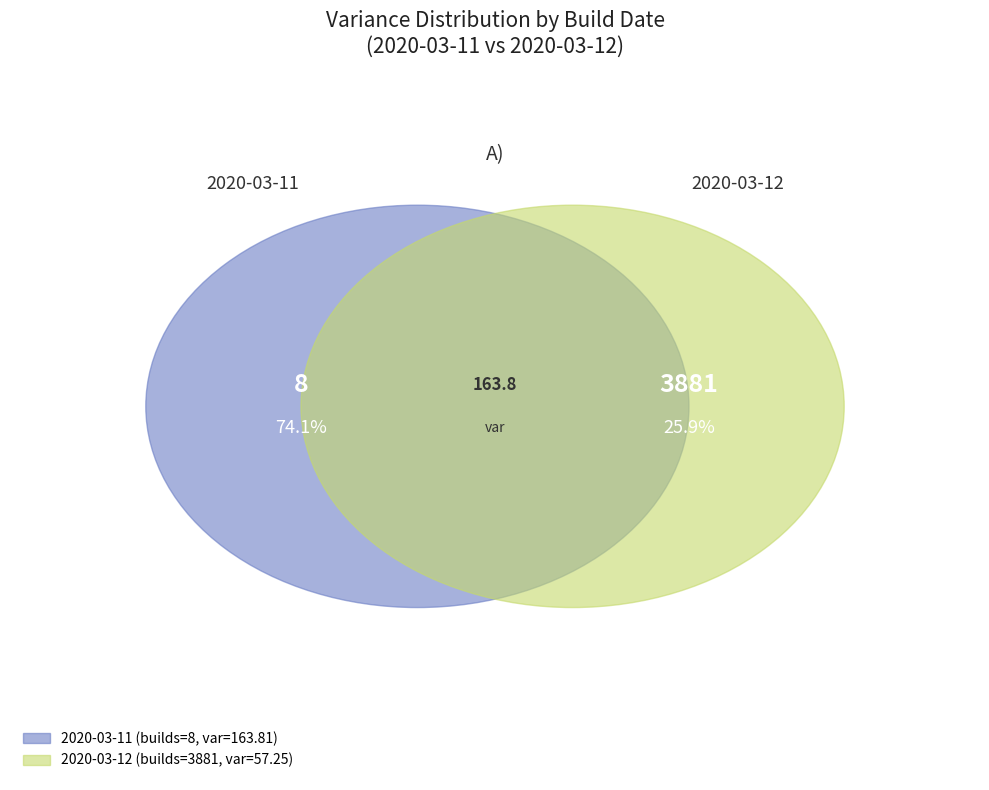

The 2020-03-11 slice represents 74% of the pie. True or false?

True